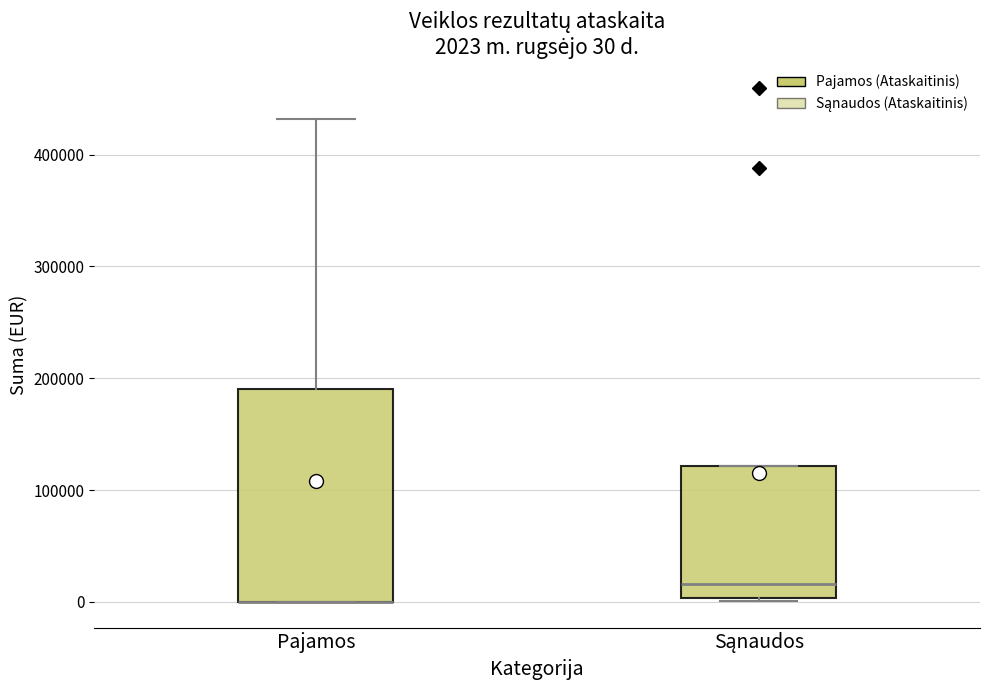

Which box is the tallest, from its lower edge to its upper edge?

Pajamos